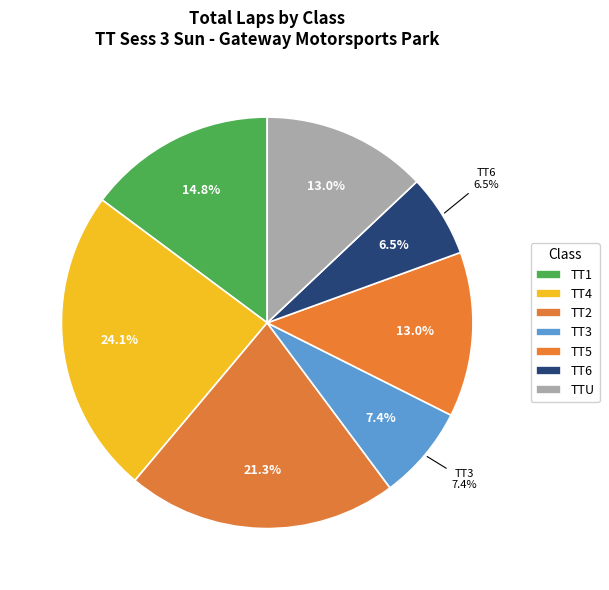

What is the change in value from TT1 to TT5?

-2